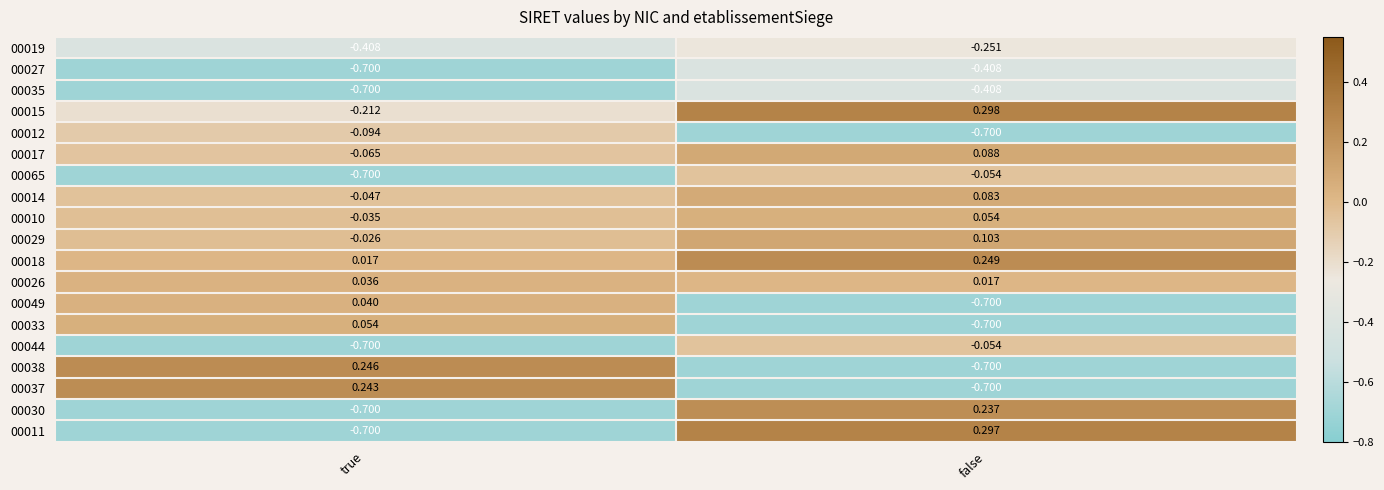

Rank the categories by 00029 value from highest to lowest.

false, true